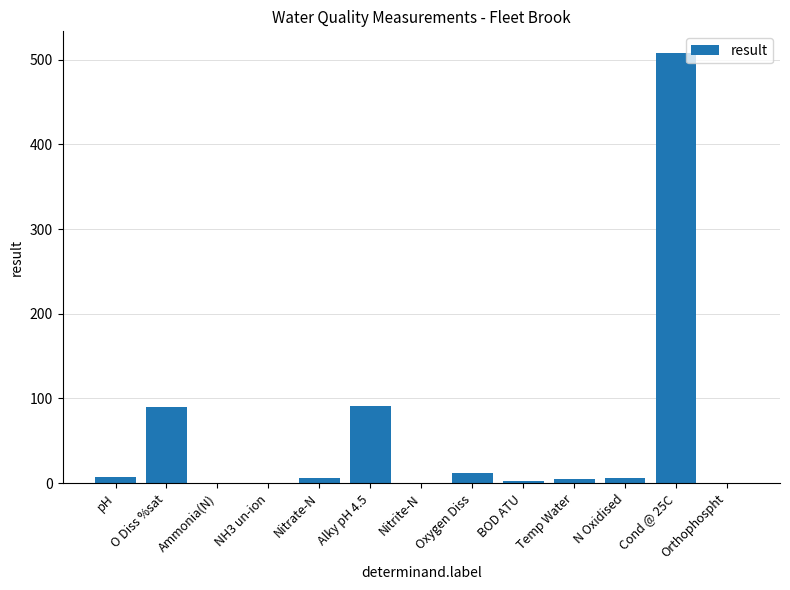

What is the sum of the values at BOD ATU and Alky pH 4.5?

94.0